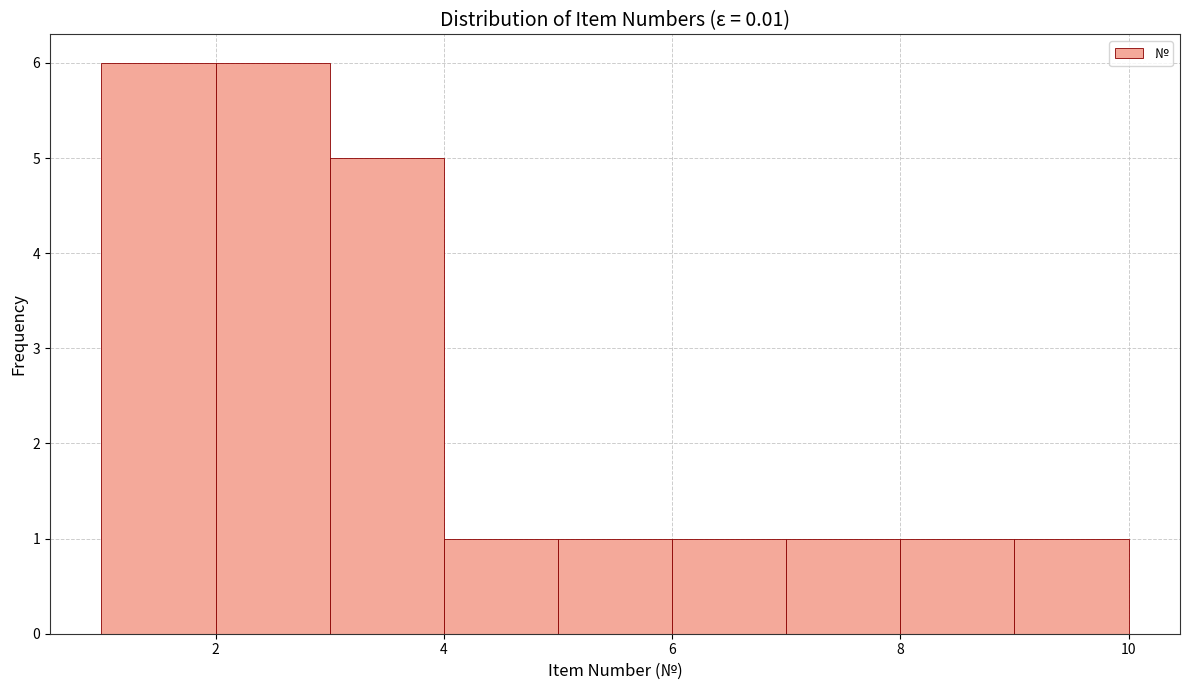

What is the height of the bar covering 3 to 4 on the x-axis? The values are not printed on the chart, so give them approximately, as read against the axis.

5